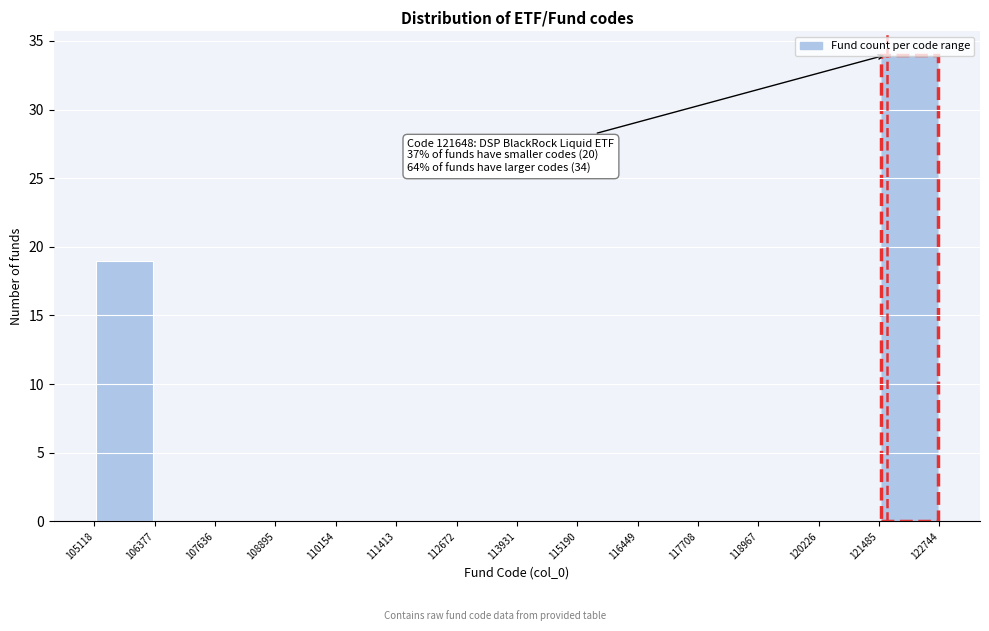

Which range on the x-axis has the tallest bar?

121485 to 122744